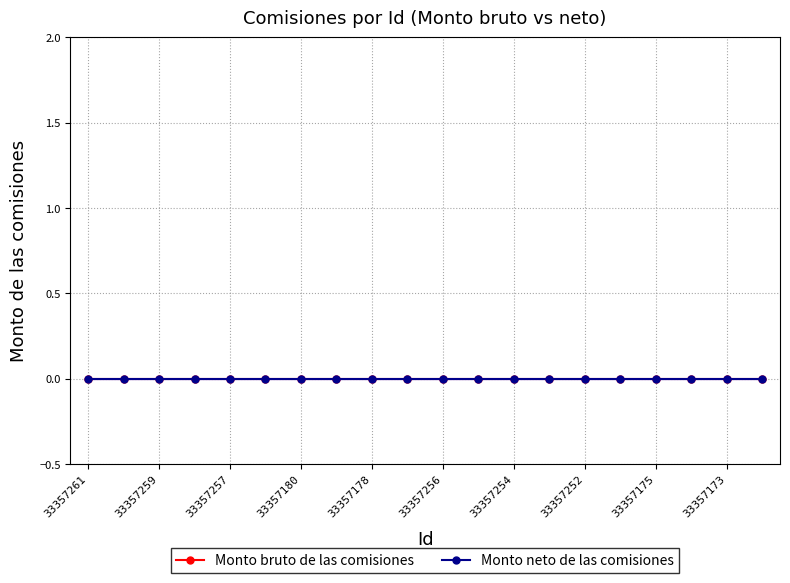

Reading left to right, extract all data points from this chart.

Monto bruto de las comisiones: 33357261=0	33357260=0	33357259=0	33357258=0	33357257=0	33357181=0	33357180=0	33357179=0	33357178=0	33357177=0	33357256=0	33357255=0	33357254=0	33357253=0	33357252=0	33357176=0	33357175=0	33357174=0	33357173=0	33357172=0
Monto neto de las comisiones: 33357261=0	33357260=0	33357259=0	33357258=0	33357257=0	33357181=0	33357180=0	33357179=0	33357178=0	33357177=0	33357256=0	33357255=0	33357254=0	33357253=0	33357252=0	33357176=0	33357175=0	33357174=0	33357173=0	33357172=0
Id: 33357261=33357261	33357260=33357260	33357259=33357259	33357258=33357258	33357257=33357257	33357181=33357181	33357180=33357180	33357179=33357179	33357178=33357178	33357177=33357177	33357256=33357256	33357255=33357255	33357254=33357254	33357253=33357253	33357252=33357252	33357176=33357176	33357175=33357175	33357174=33357174	33357173=33357173	33357172=33357172